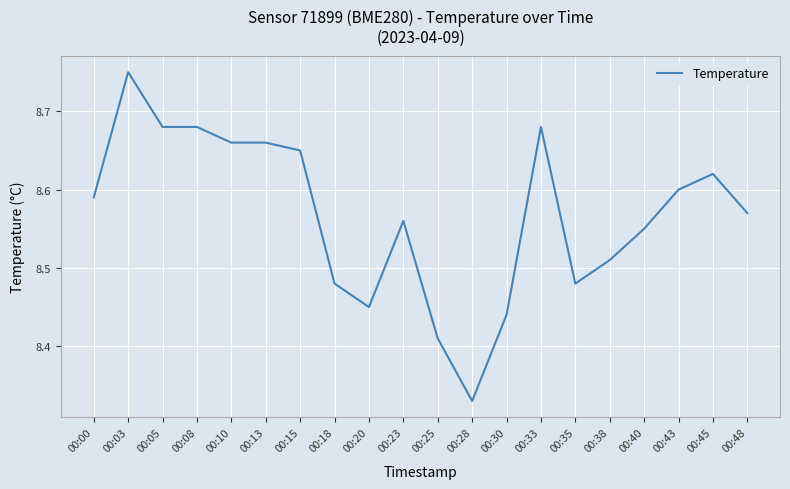

Is this an area chart (filled region under the line)?

No